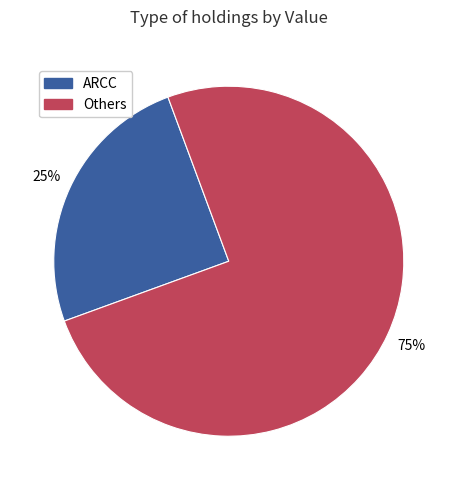

Is there a majority slice in this chart?

Yes